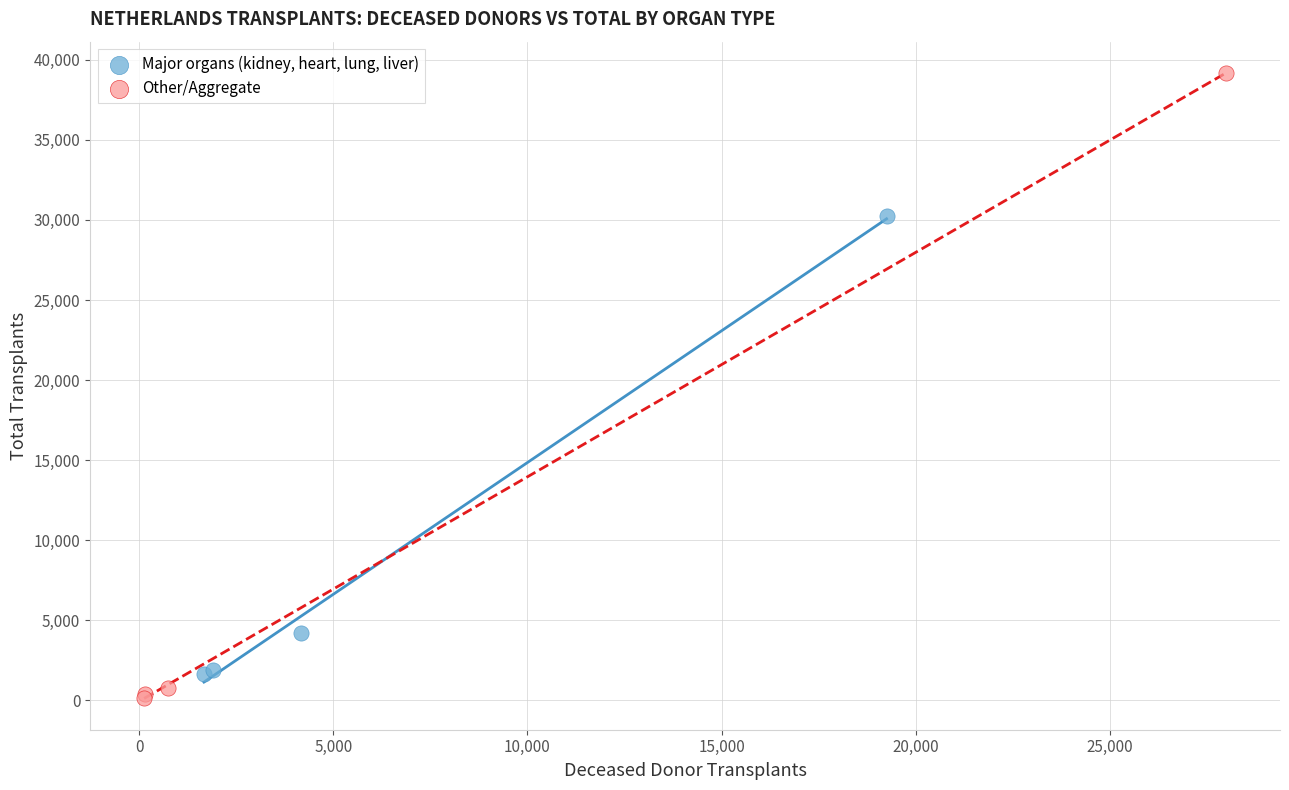

Which series reaches the maximum Y coordinate?

Other/Aggregate